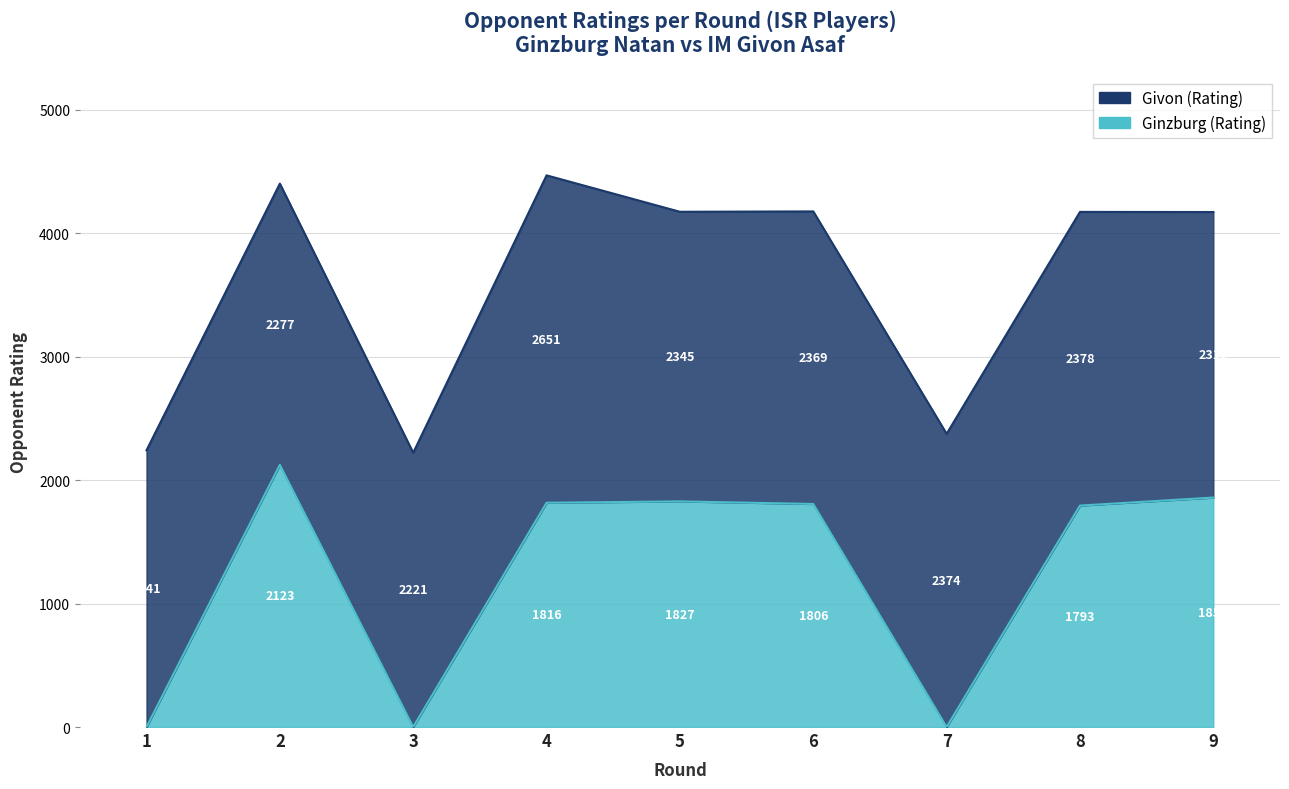

Which category has the lowest value across all series?

1